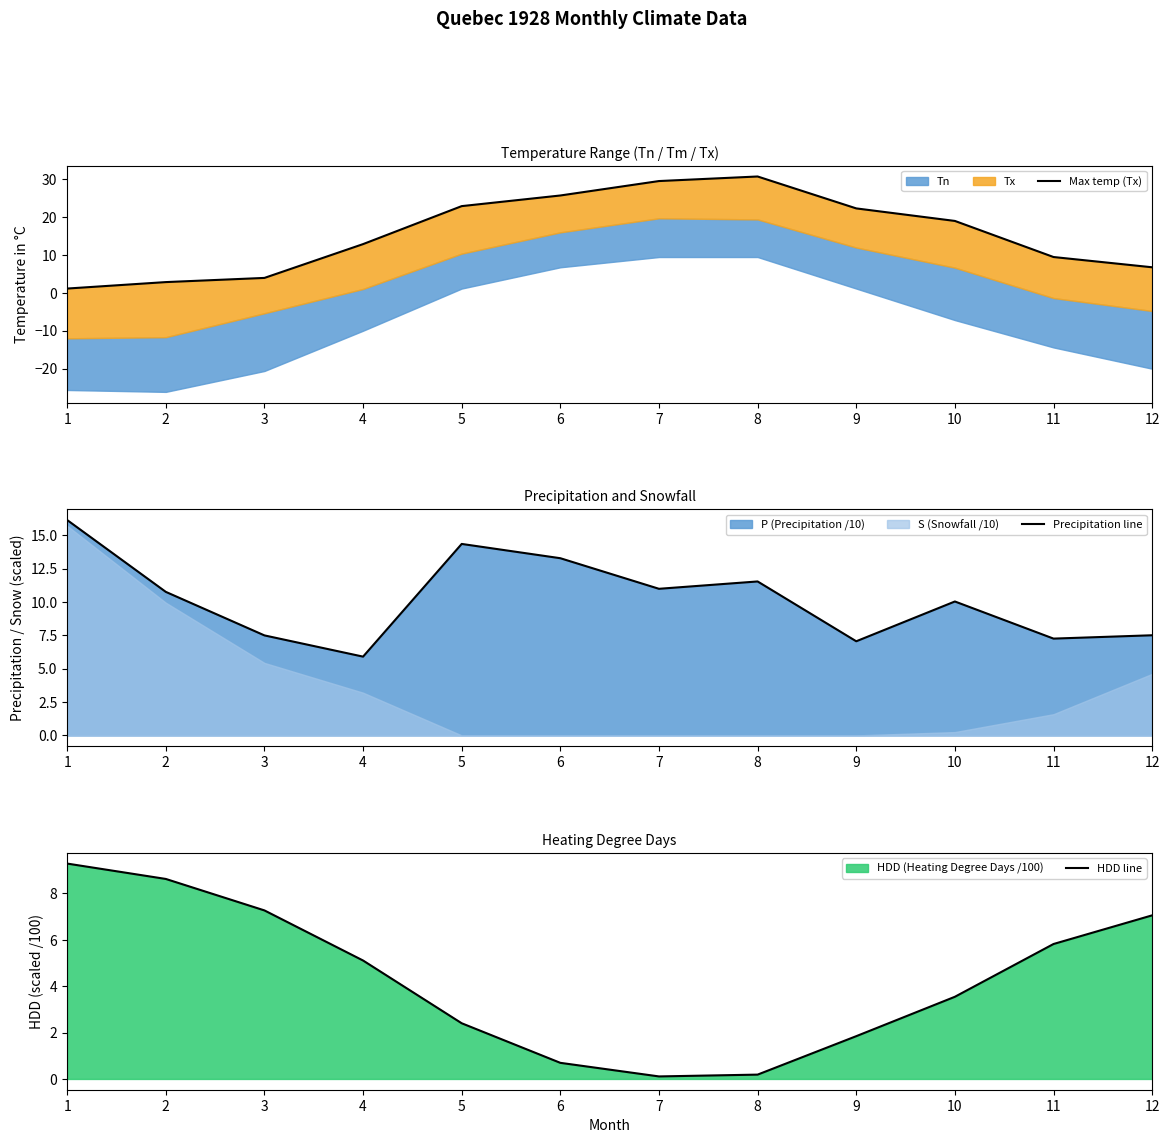

True or false: HDD line and Max temp (Tx) intersect in this chart.

True